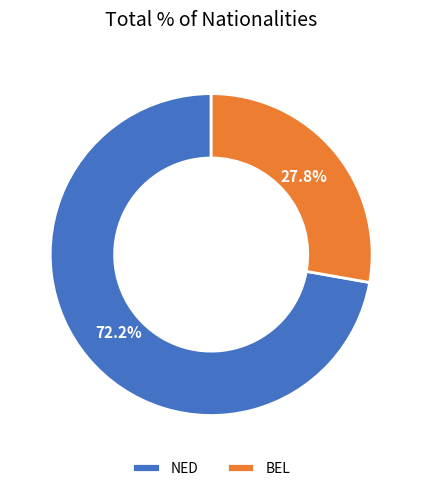

Which category has the biggest portion of the pie?

NED